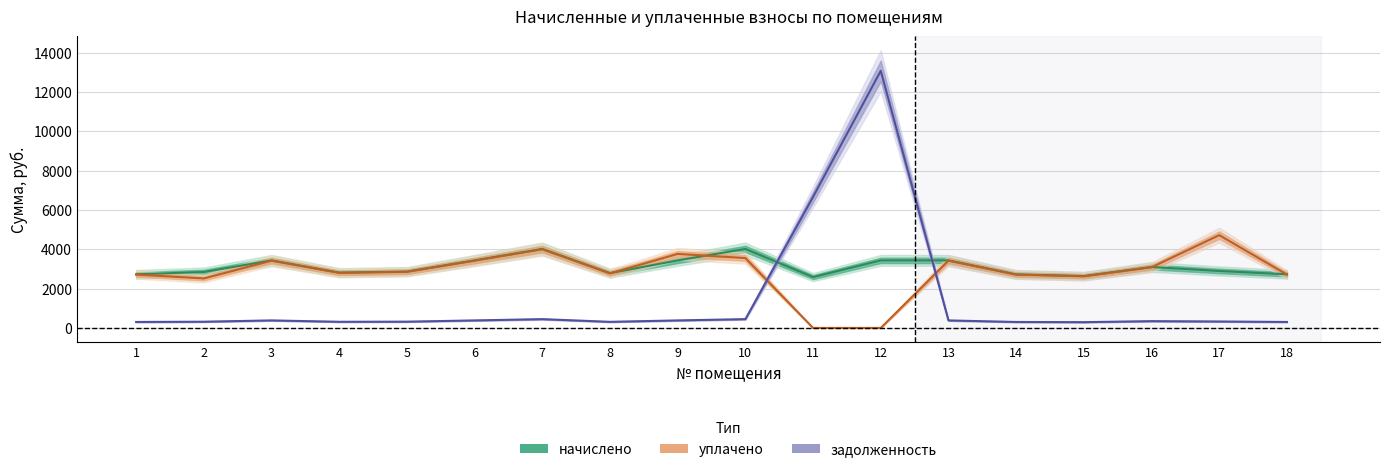

At which label does задолженность first exceed 344?

3